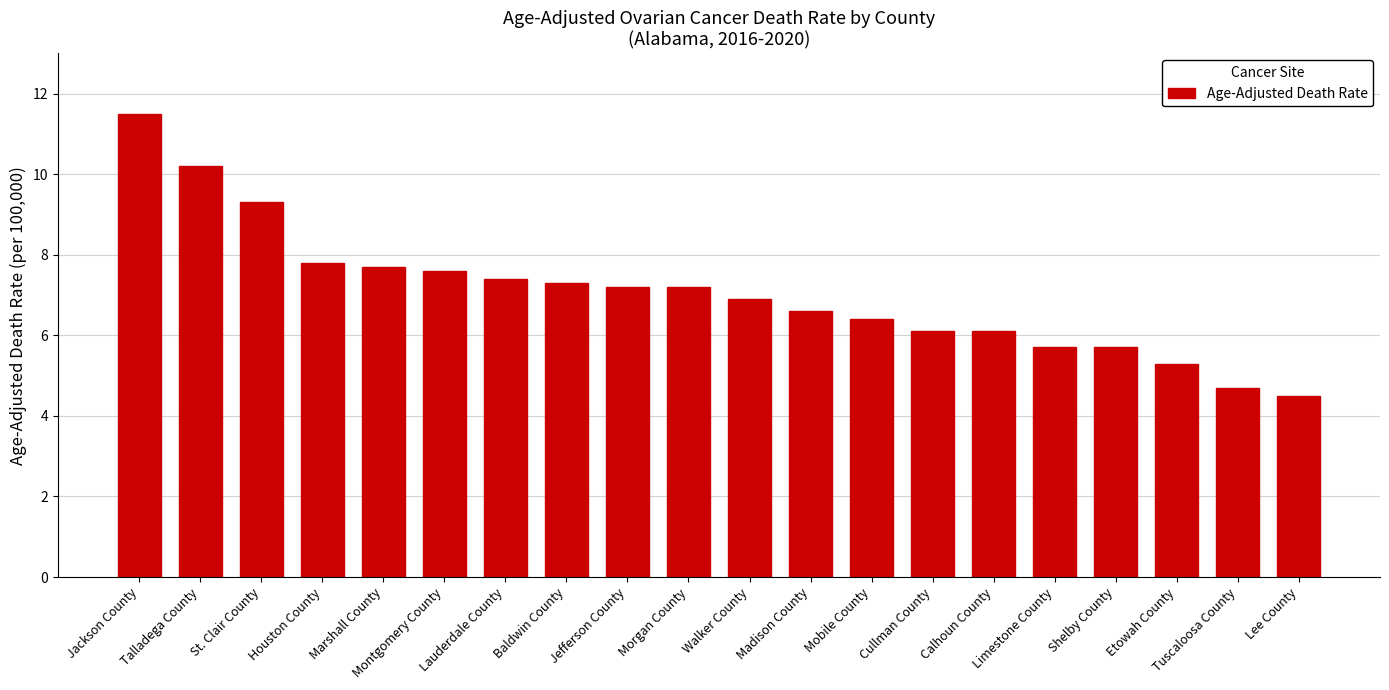

What is the change in value from Lauderdale County to Tuscaloosa County?

-2.7